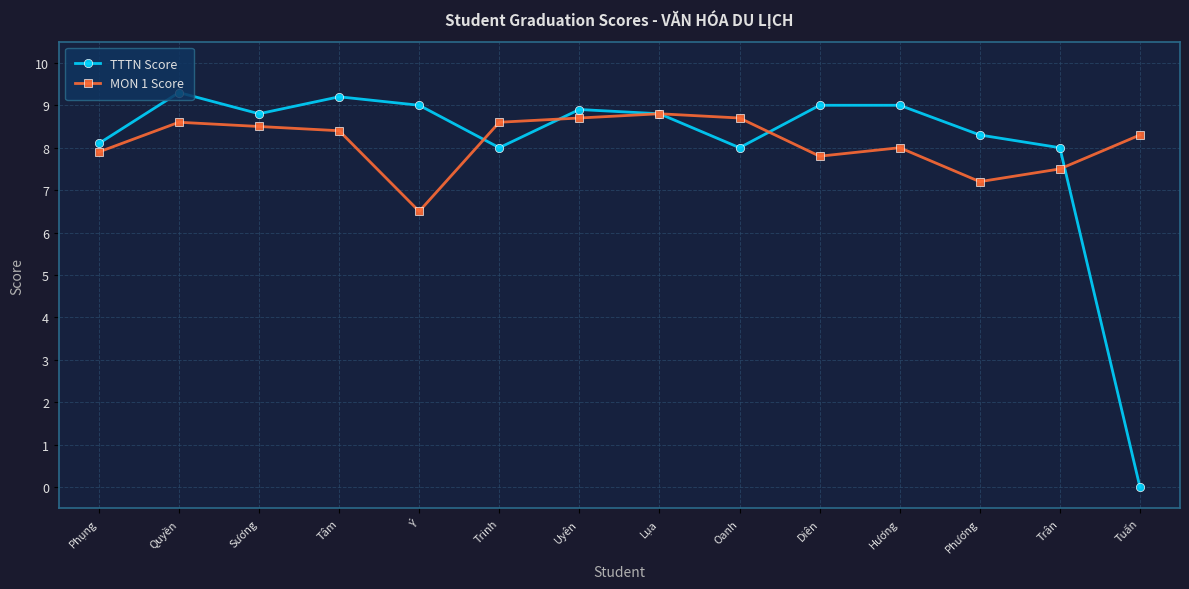

Rank the series at Trân from lowest to highest value.

MON 1 Score, TTTN Score